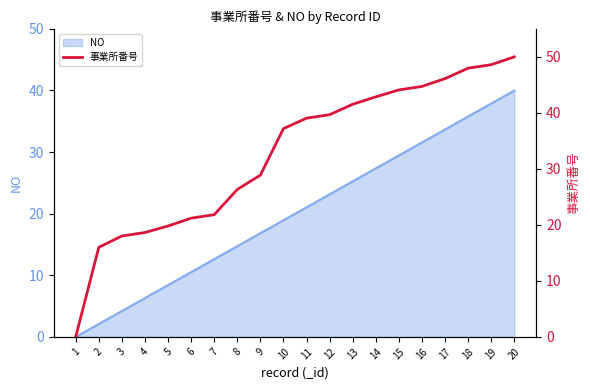

Reading right to left, list all the values displayed in this chart.

20=50.0	19=48.6	18=48.0	17=46.1	16=44.7	15=44.1	14=42.9	13=41.5	12=39.7	11=39.1	10=37.2	9=28.9	8=26.3	7=21.8	6=21.2	5=19.8	4=18.6	3=18.0	2=16.0	1=0.0